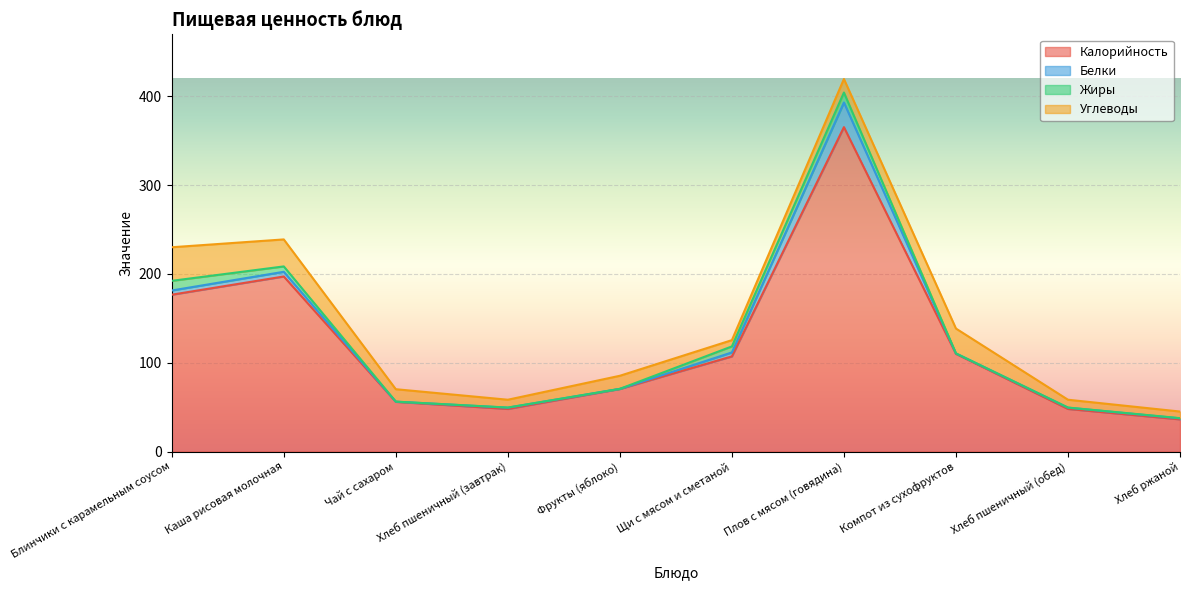

What is the approximate value of Белки at Хлеб пшеничный (обед)?

1.4